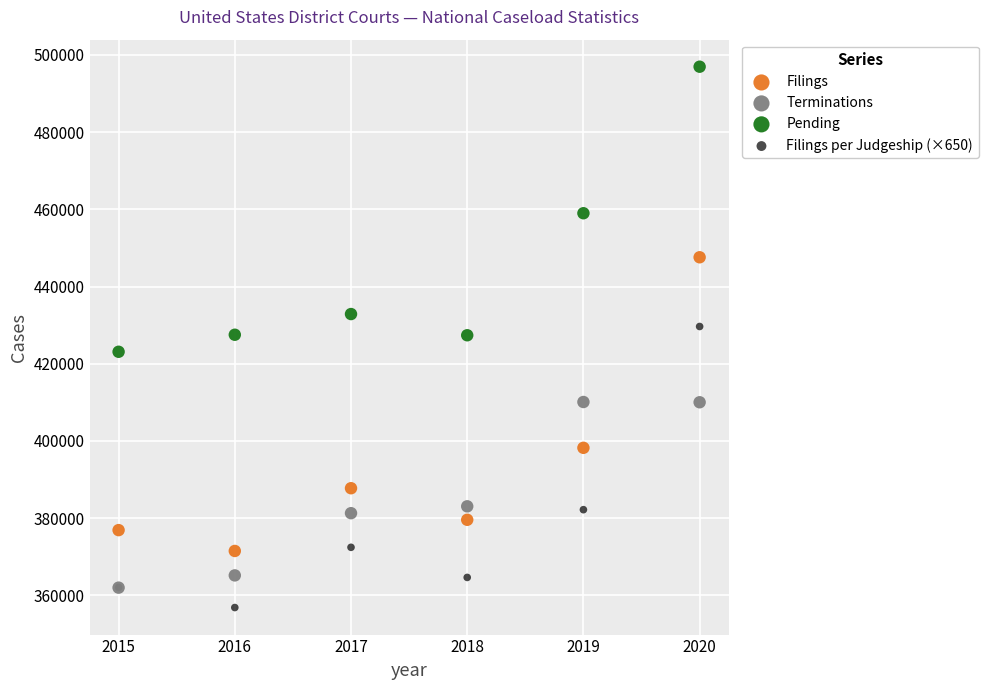

Which series has the largest Y range (max minus min)?

Filings